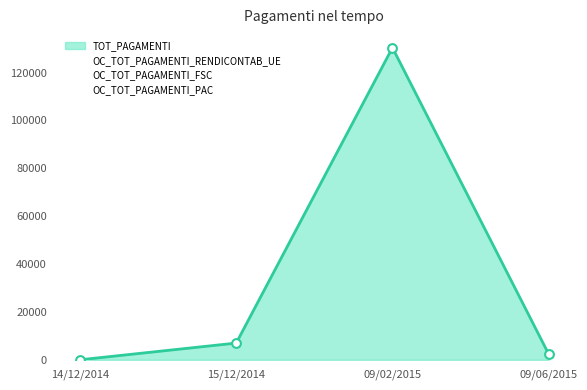

Which series has the largest Y range (max minus min)?

TOT_PAGAMENTI